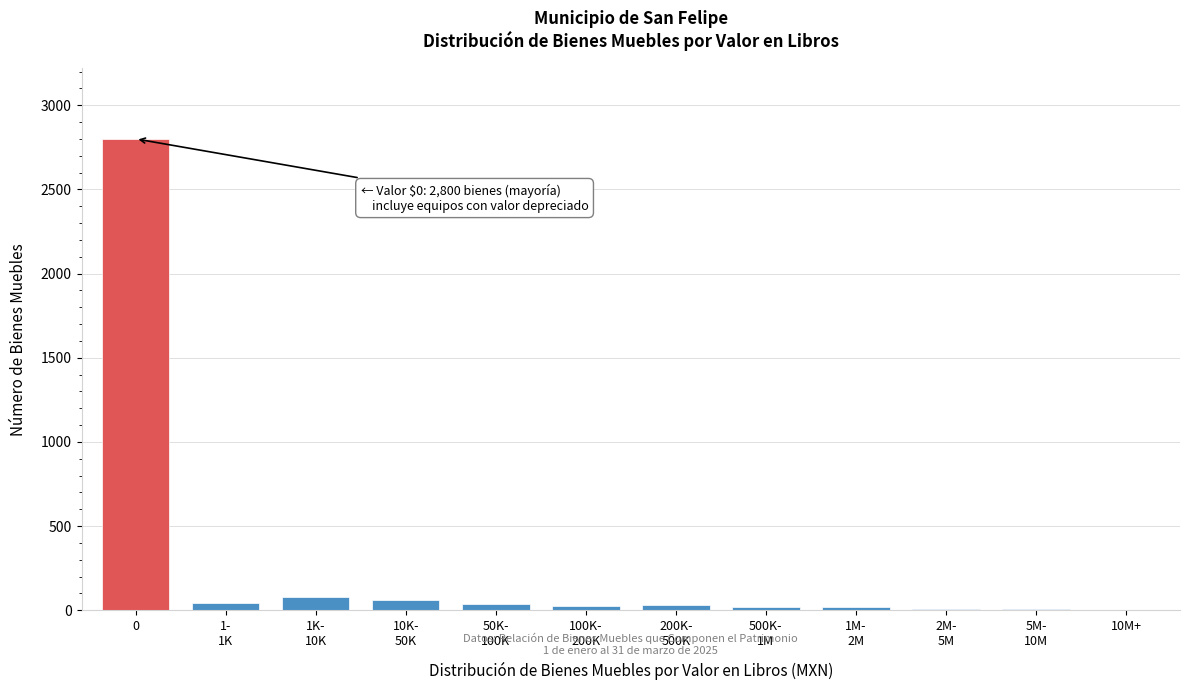

What is the sum of all values?

3142